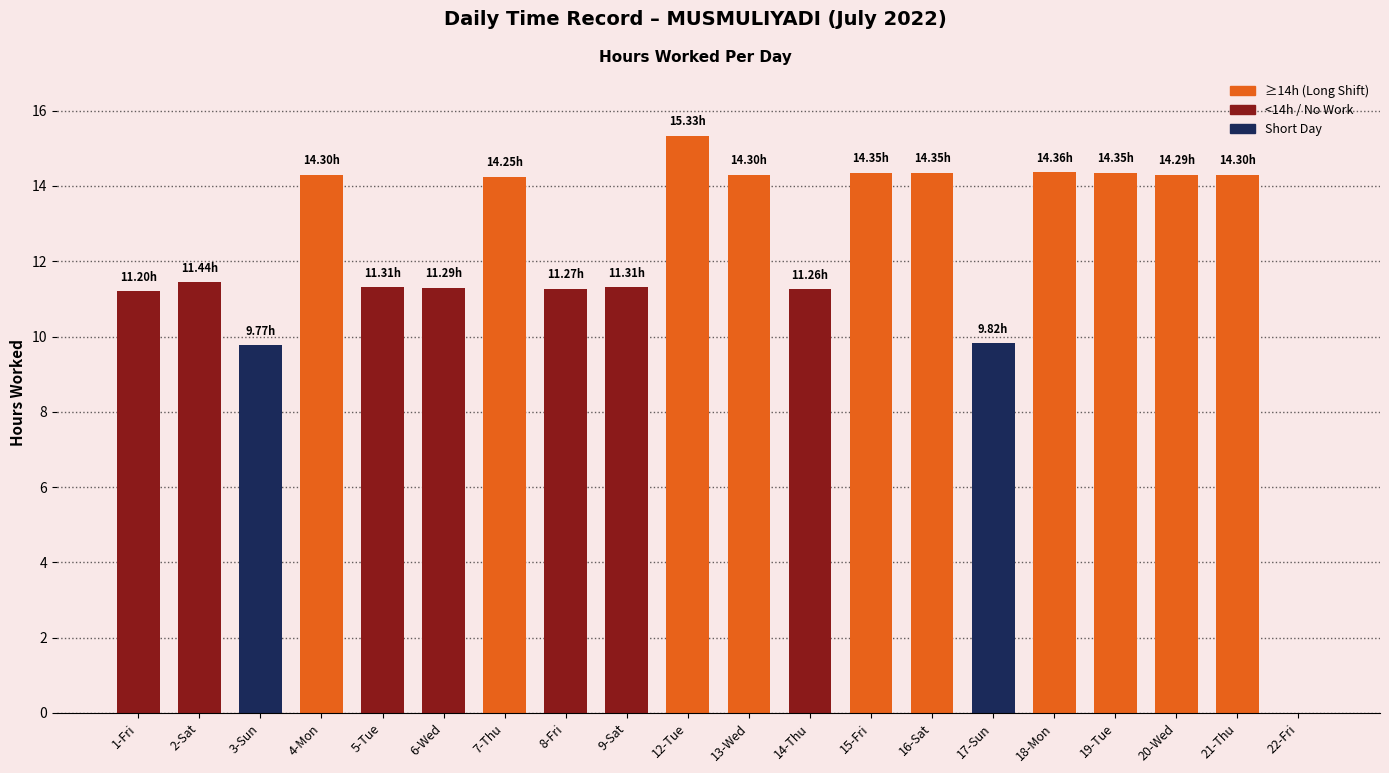

What is the maximum value shown in the chart?

15.3